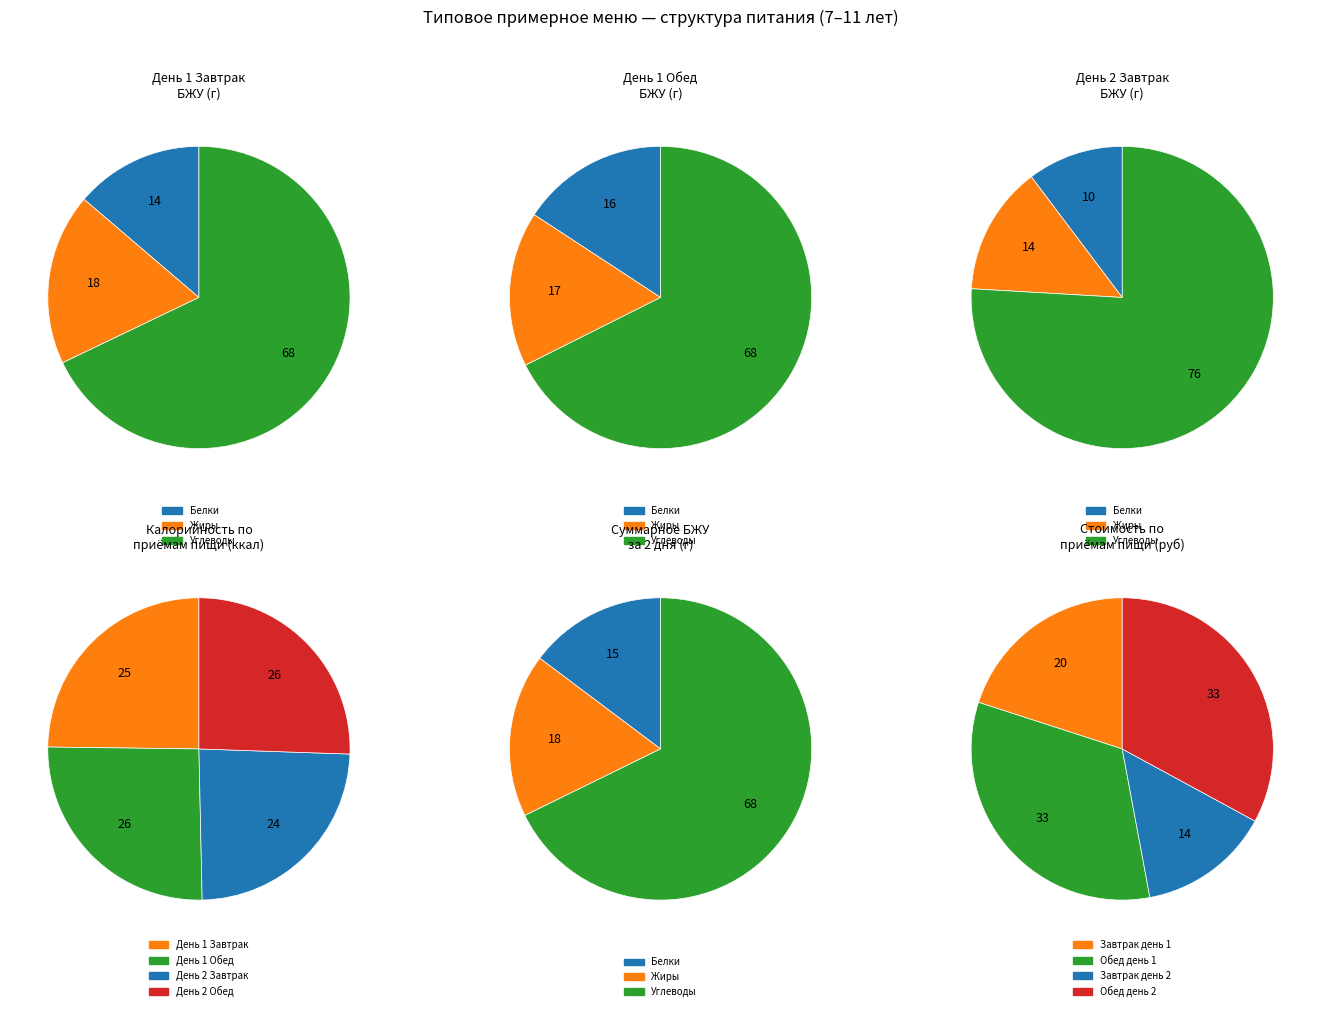

What percentage is NOT represented by 0?

49.3%